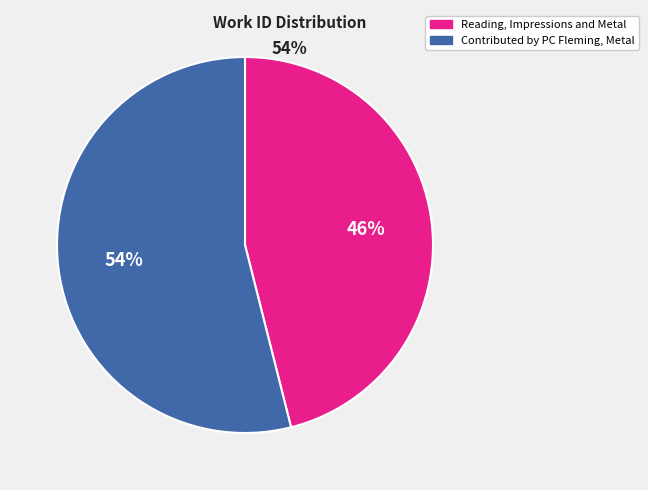

What is the majority slice?

Contributed by PC Fleming, Metal